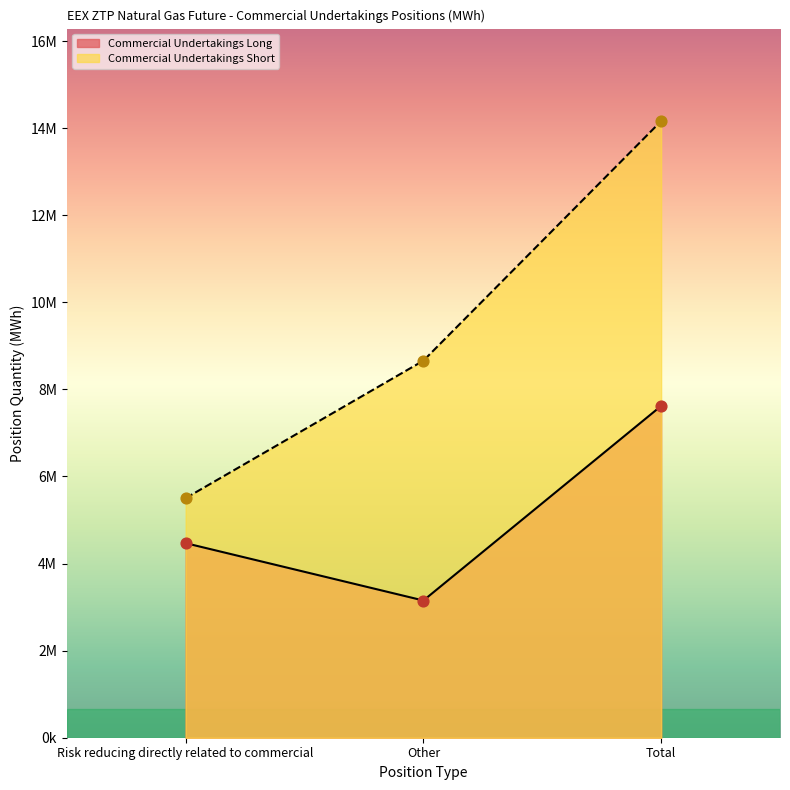

What are all the series names shown in the legend?

Commercial Undertakings Long, Commercial Undertakings Short